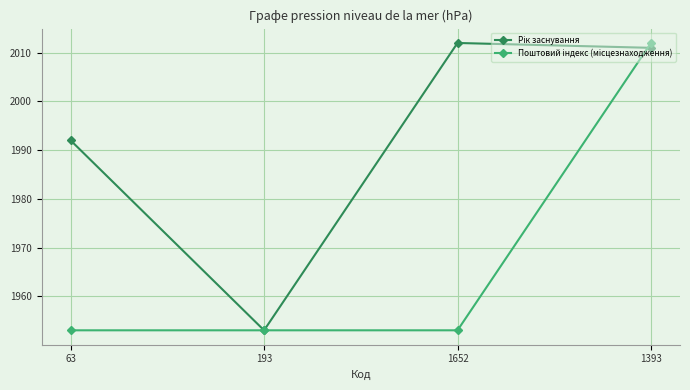

What is the maximum value shown in the chart?

2012